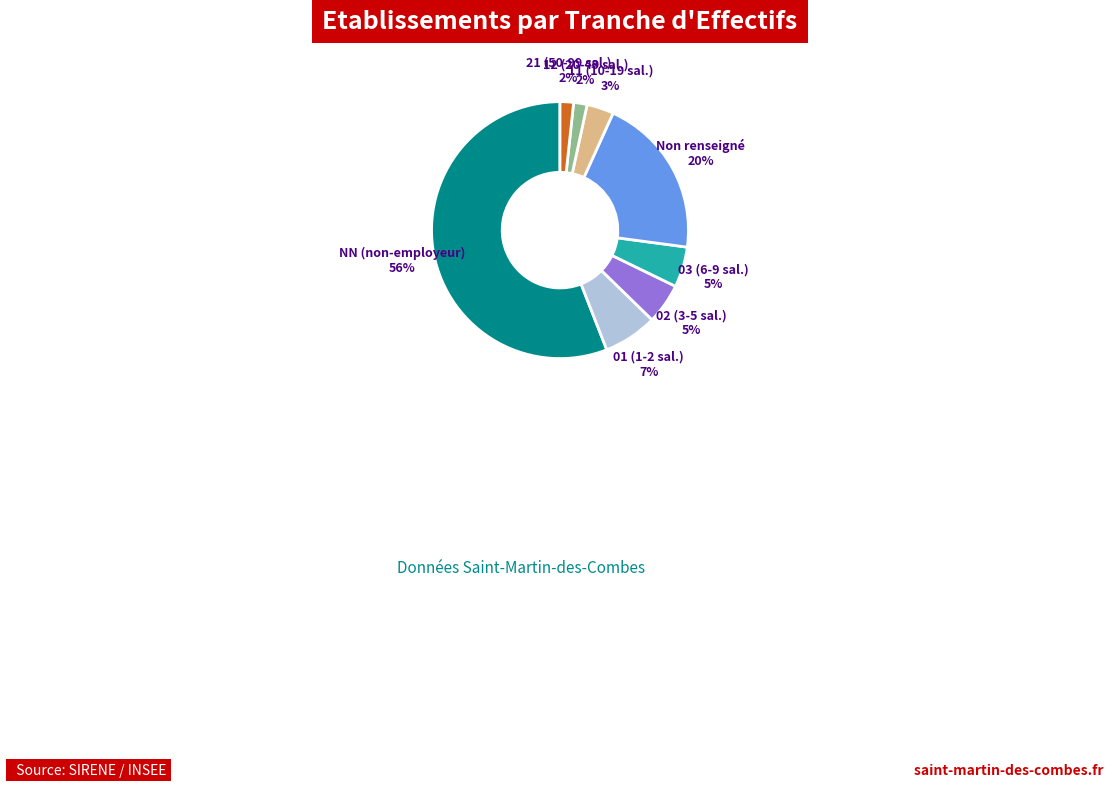

To the nearest percent, what is the difference between the largest and smallest slice percentages?

54%